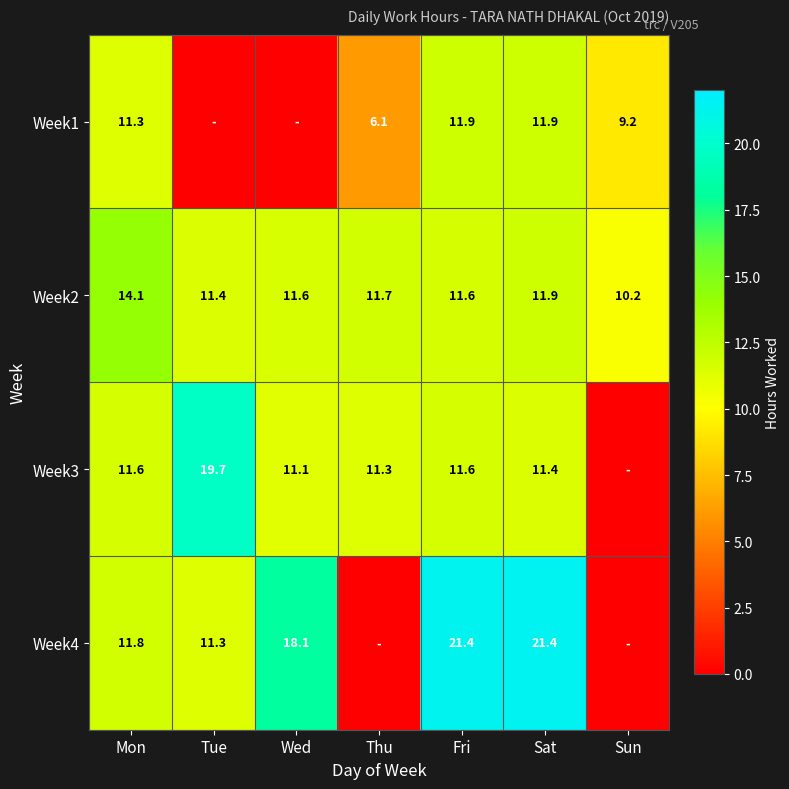

Is it true that Week2 equals 11.7 at Thu?

True